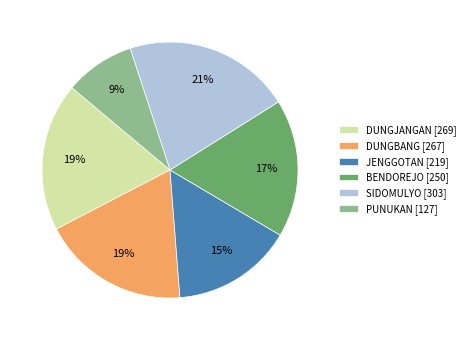

How many slices are in this pie chart?

6